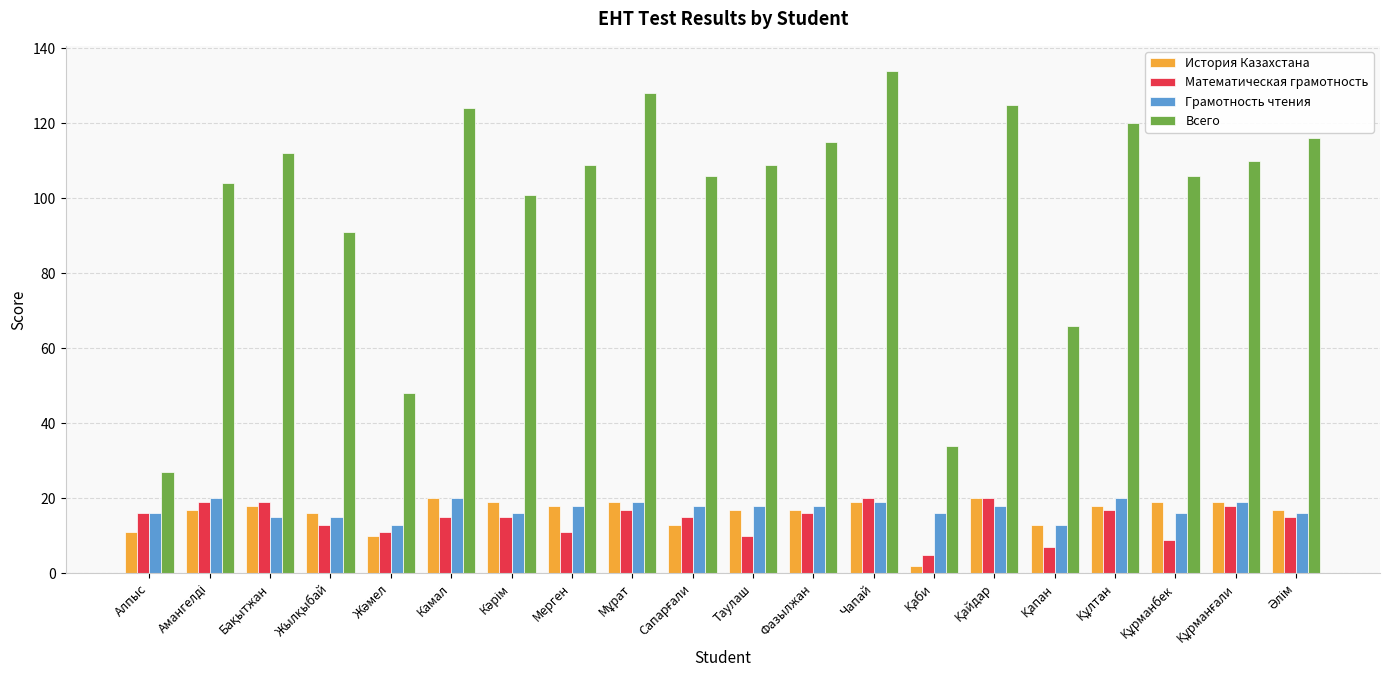

Which series has the widest spread of values?

Всего